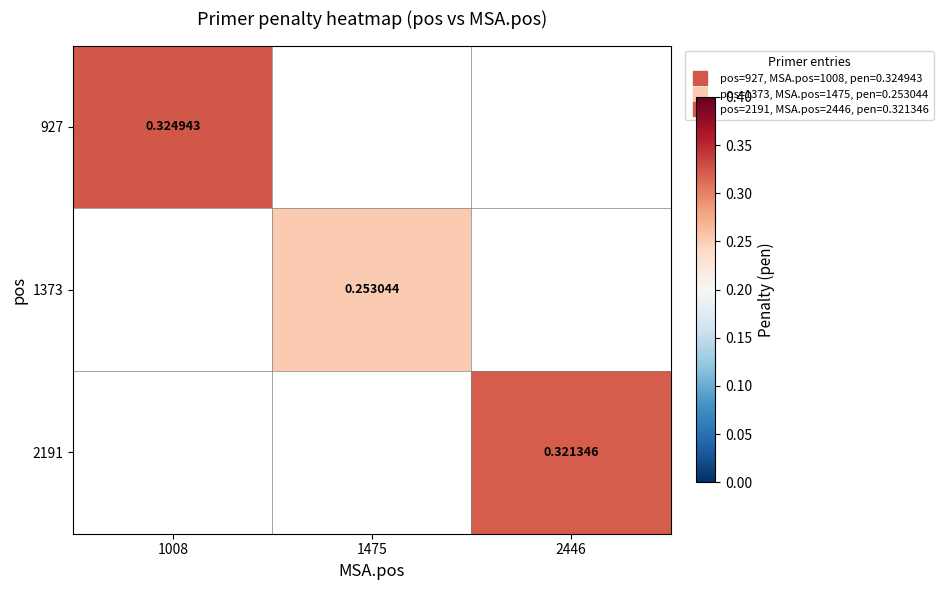

At which label is 927 closest to 0?

1008